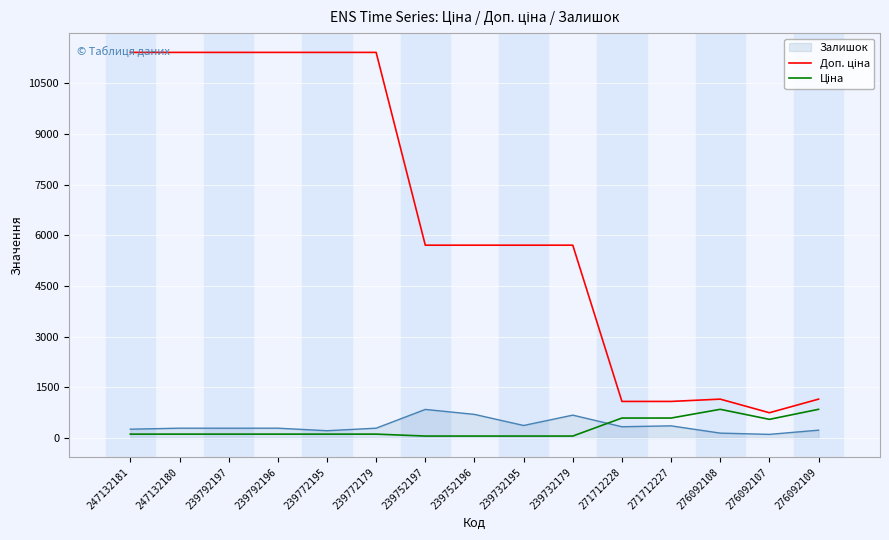

The value of Доп. ціна at 239772179 is 5006.0. True or false?

False